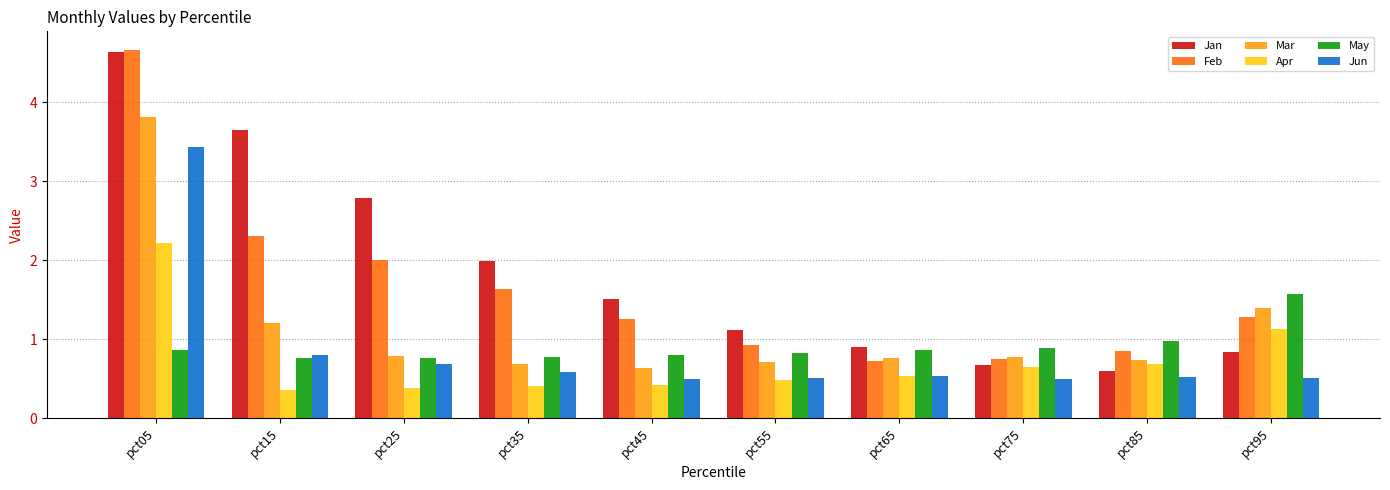

Are the bars horizontal?

No